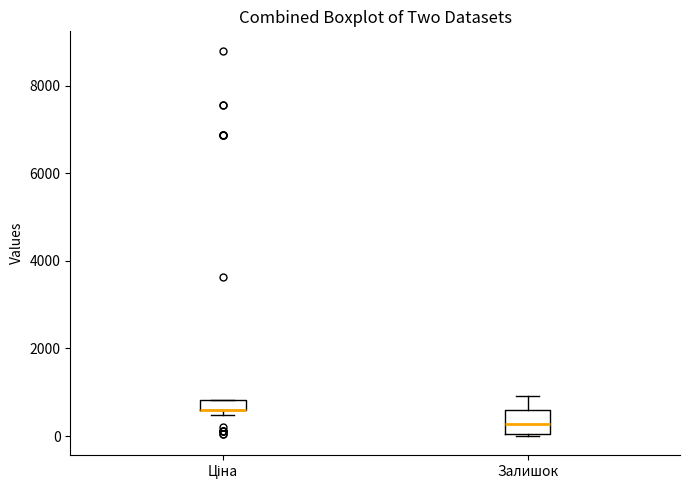

Comparing the boxes themselves (not the whiskers), which one is the tallest?

Залишок